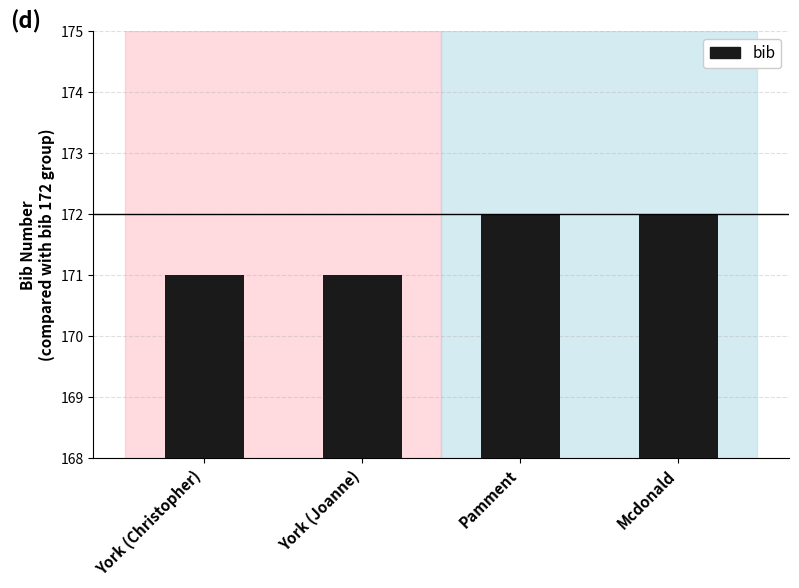

What is the maximum value shown in the chart?

172